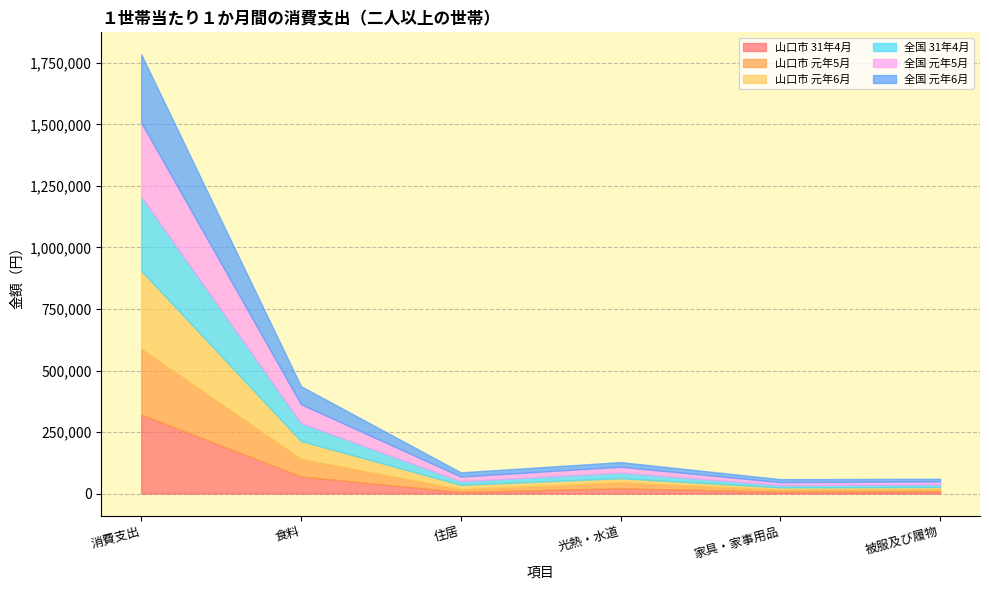

What is the total value across all series at 食料?

436217